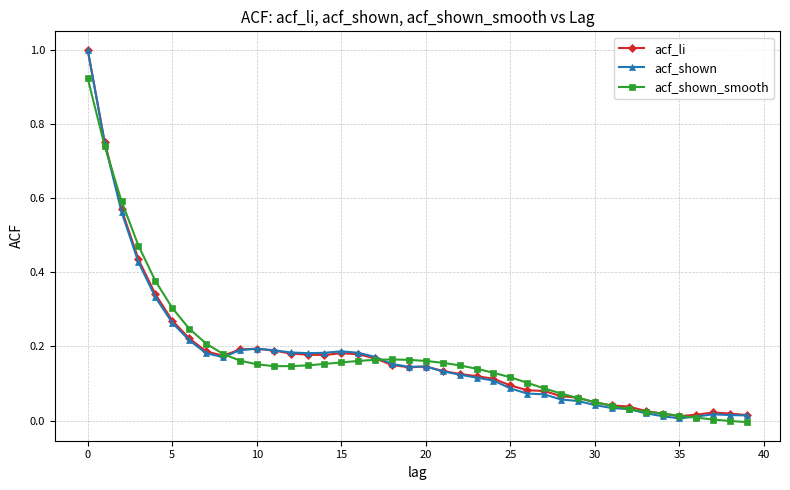

What are all the series names shown in the legend?

acf_li, acf_shown, acf_shown_smooth